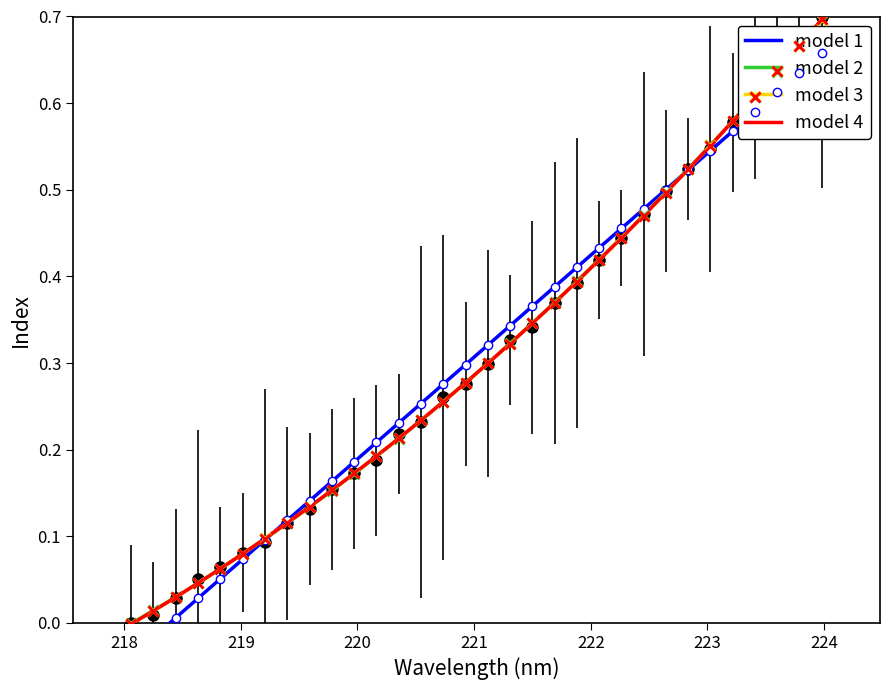

What is the maximum value shown in the chart?

0.7